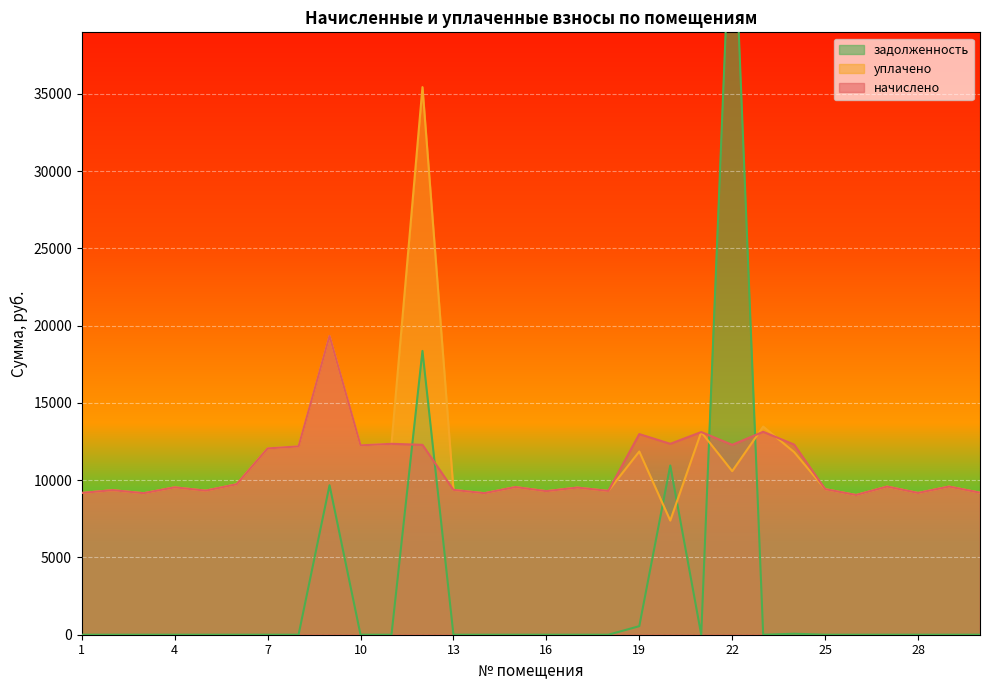

Which series has the largest range (max minus min)?

задолженность